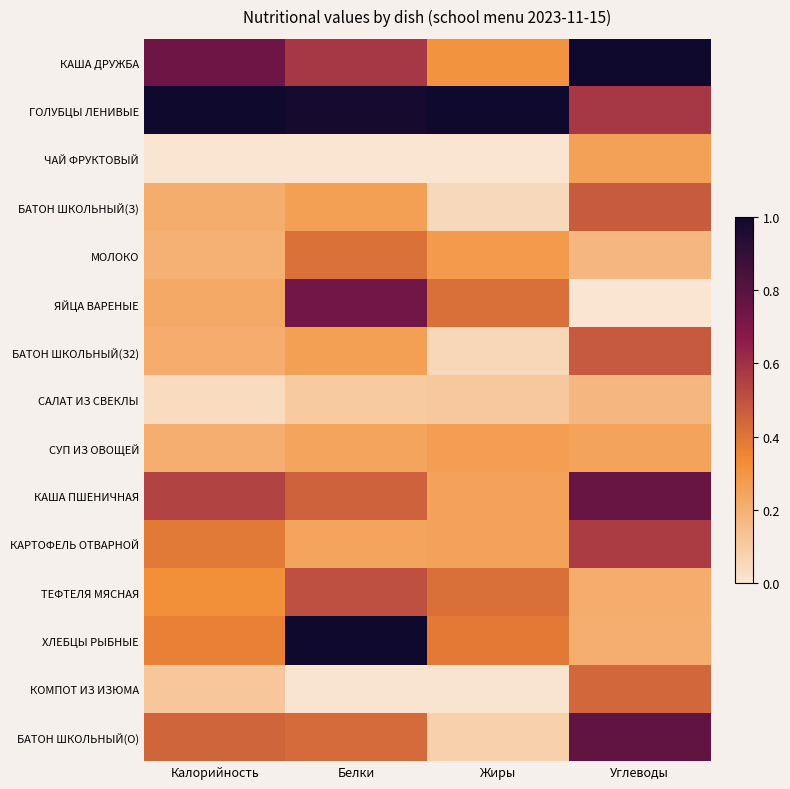

At Жиры, list the series in order from largest to smallest.

ГОЛУБЦЫ ЛЕНИВЫЕ, ЯЙЦА ВАРЕНЫЕ, ТЕФТЕЛЯ МЯСНАЯ, ХЛЕБЦЫ РЫБНЫЕ, КАША ДРУЖБА, МОЛОКО, СУП ИЗ ОВОЩЕЙ, КАША ПШЕНИЧНАЯ, КАРТОФЕЛЬ ОТВАРНОЙ, САЛАТ ИЗ СВЕКЛЫ, БАТОН ШКОЛЬНЫЙ(О), БАТОН ШКОЛЬНЫЙ(З2), БАТОН ШКОЛЬНЫЙ(З), КОМПОТ ИЗ ИЗЮМА, ЧАЙ ФРУКТОВЫЙ